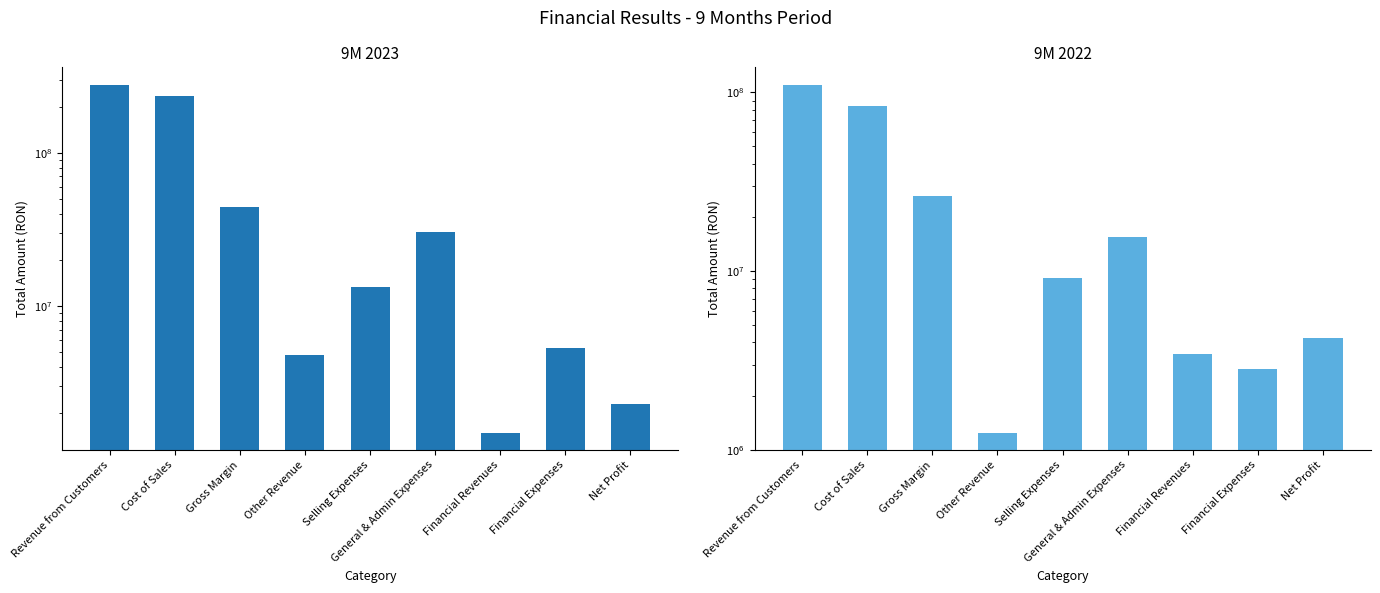

List the series in order of their overall mean, highest first.

9M 2023, 9M 2022